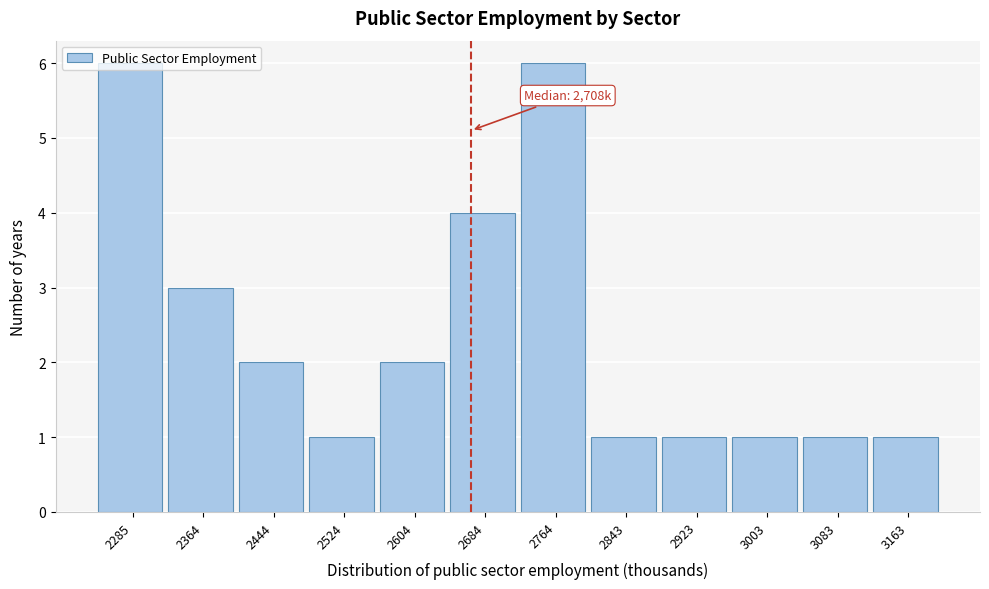

What is the value of the 11th bar from the left?

1